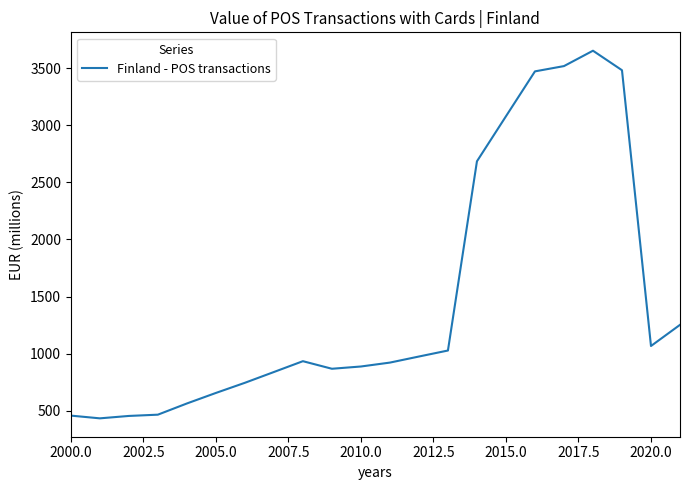

What is the smallest value displayed?

434.1